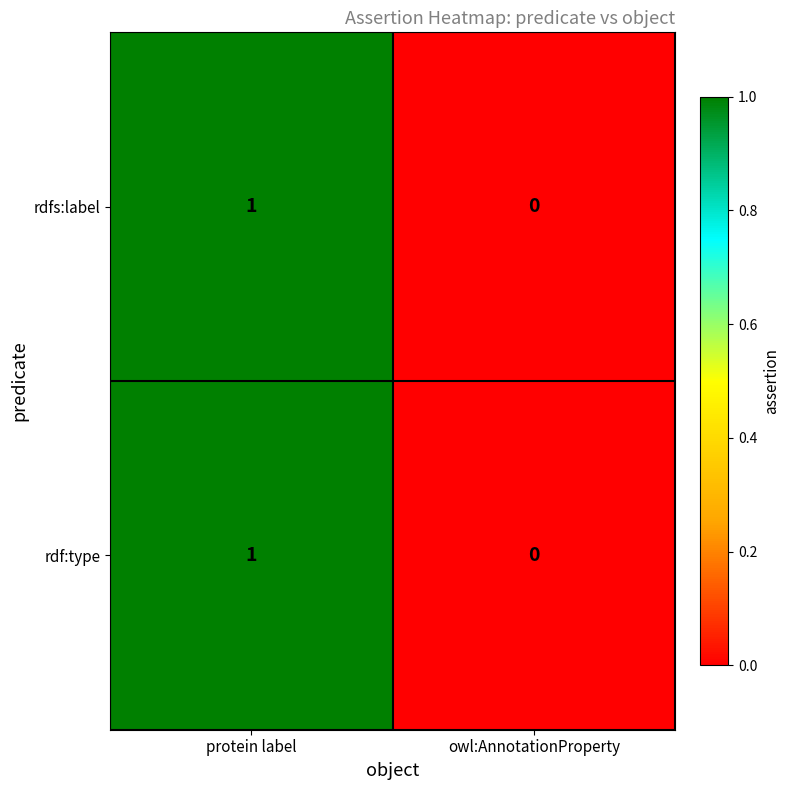

Reading right to left, extract all data points from this chart.

rdfs:label: owl:AnnotationProperty=0	protein label=1
rdf:type: owl:AnnotationProperty=0	protein label=1